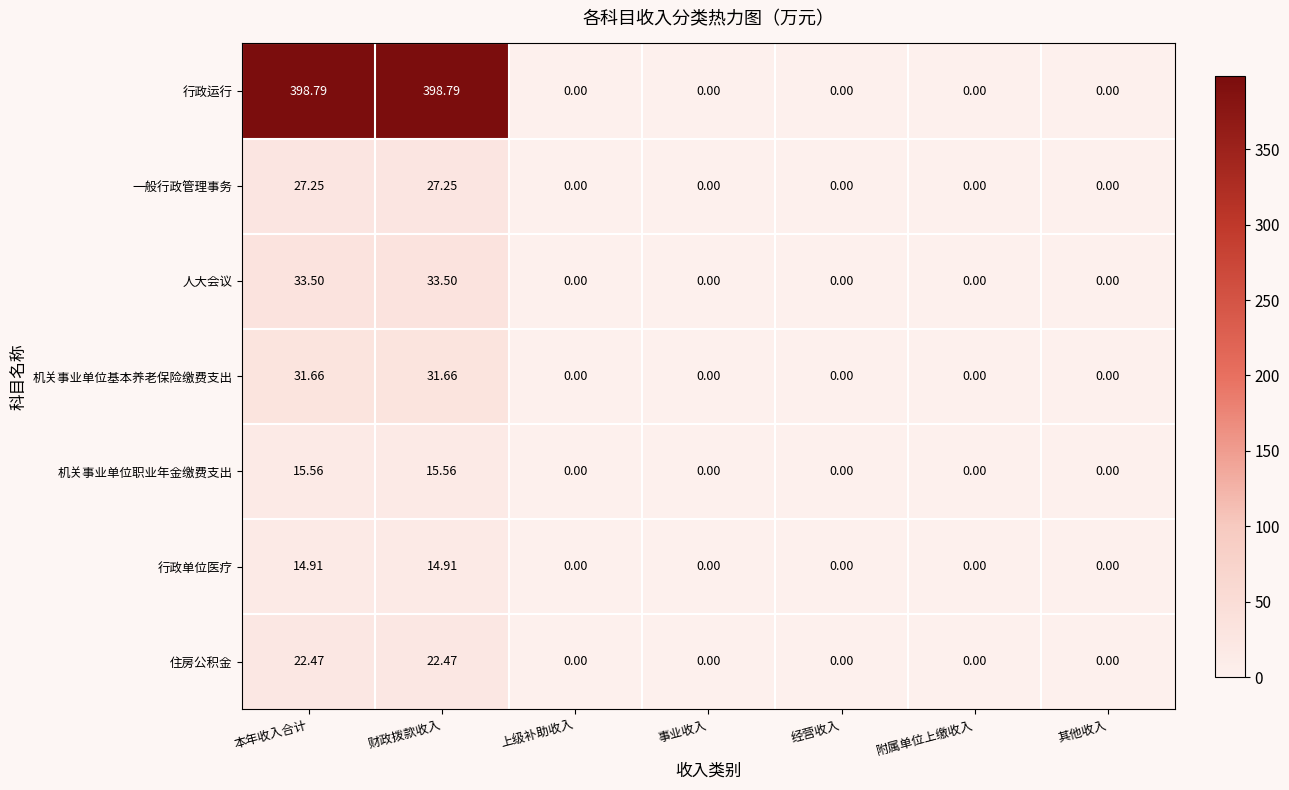

Which series has the largest range (max minus min)?

行政运行